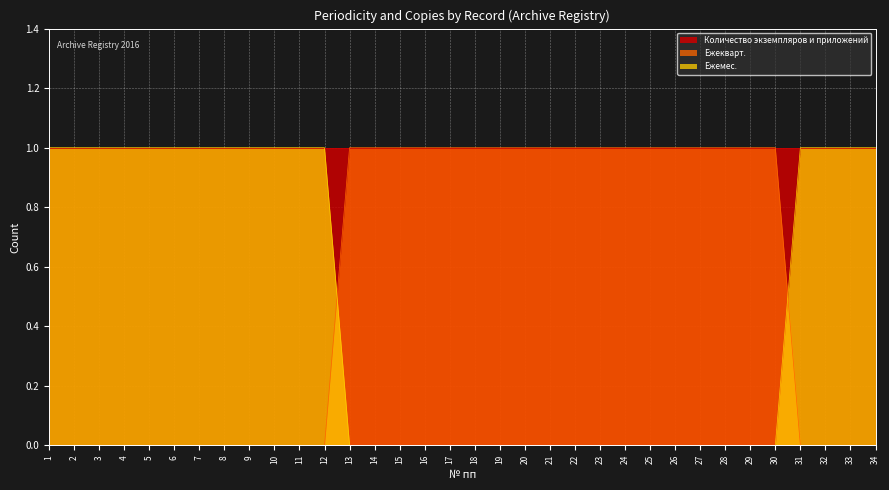

The value of Ежекварт. at 1 is 0. True or false?

True